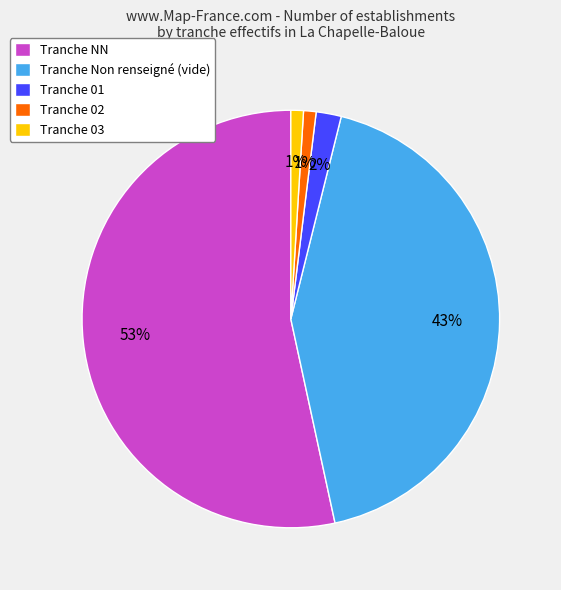

Which slice represents more than half of the pie?

Tranche NN